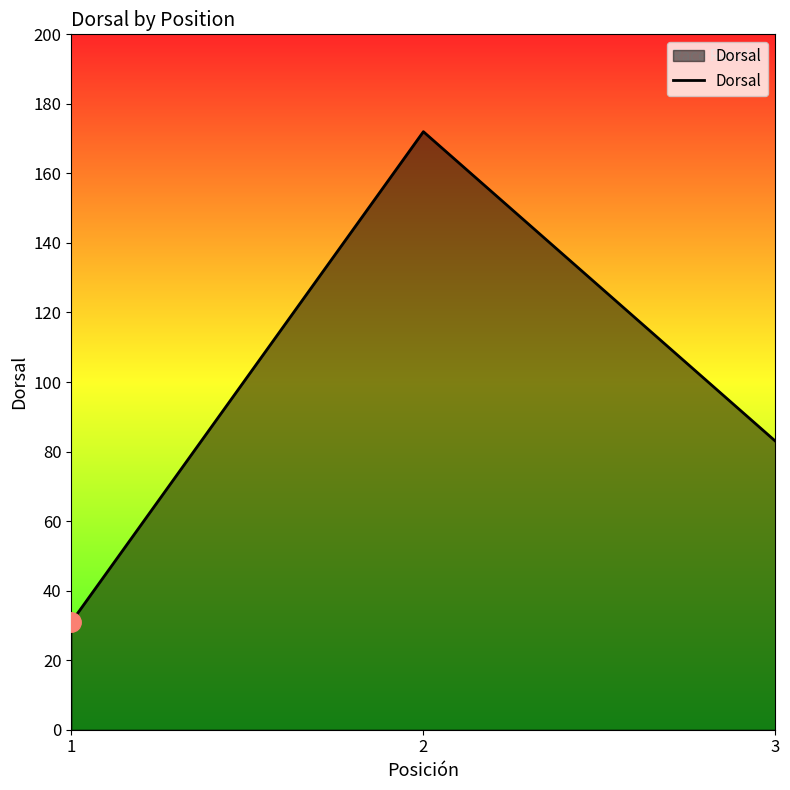

The value at 1 is 17. True or false?

False